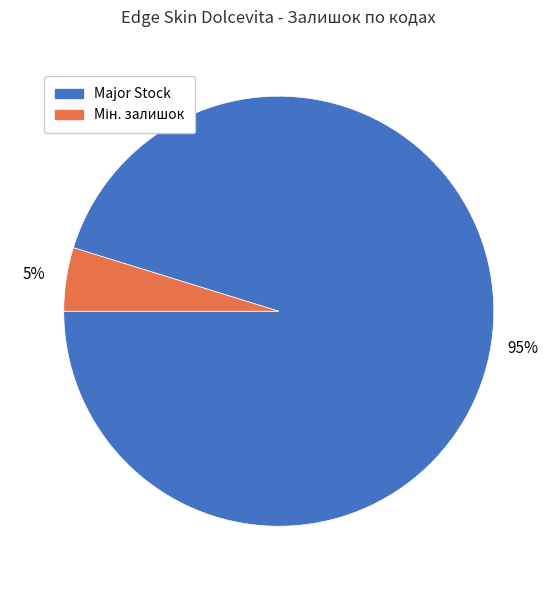

To the nearest percent, what is the average slice percentage?

50%